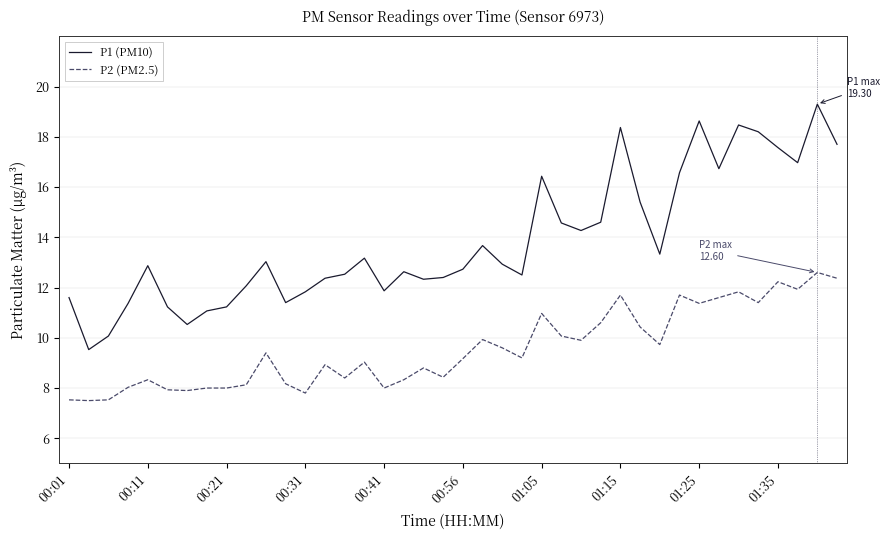

Which series has the largest total across all categories?

P1 (PM10)